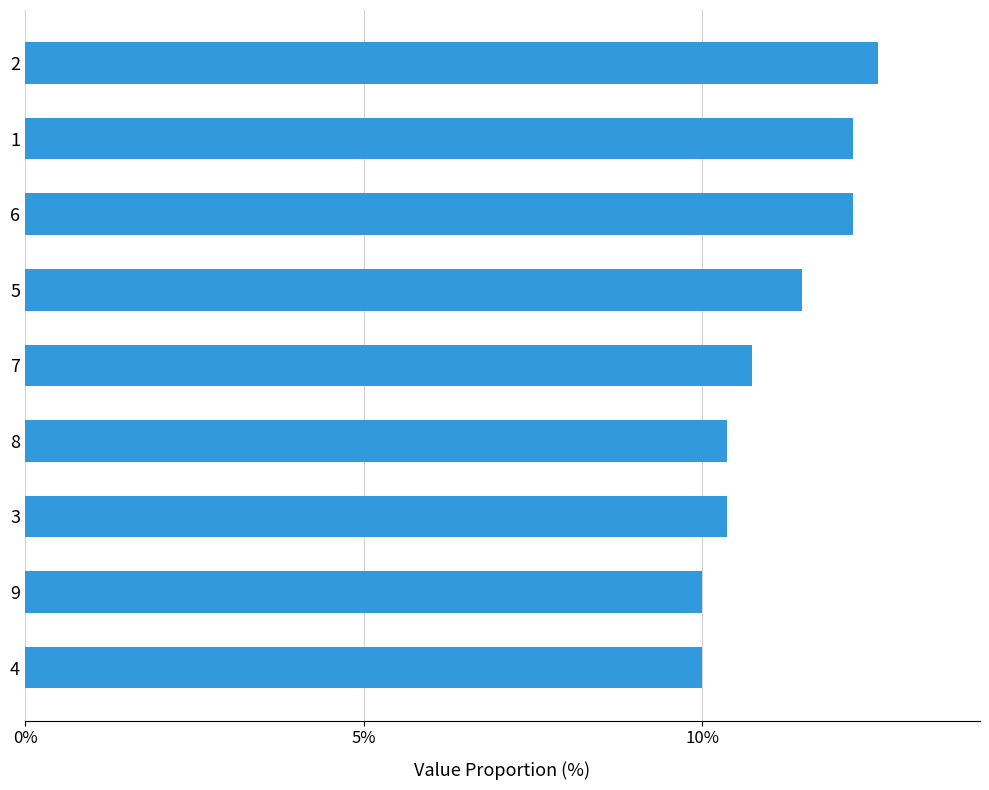

What is the maximum value shown in the chart?

12.6